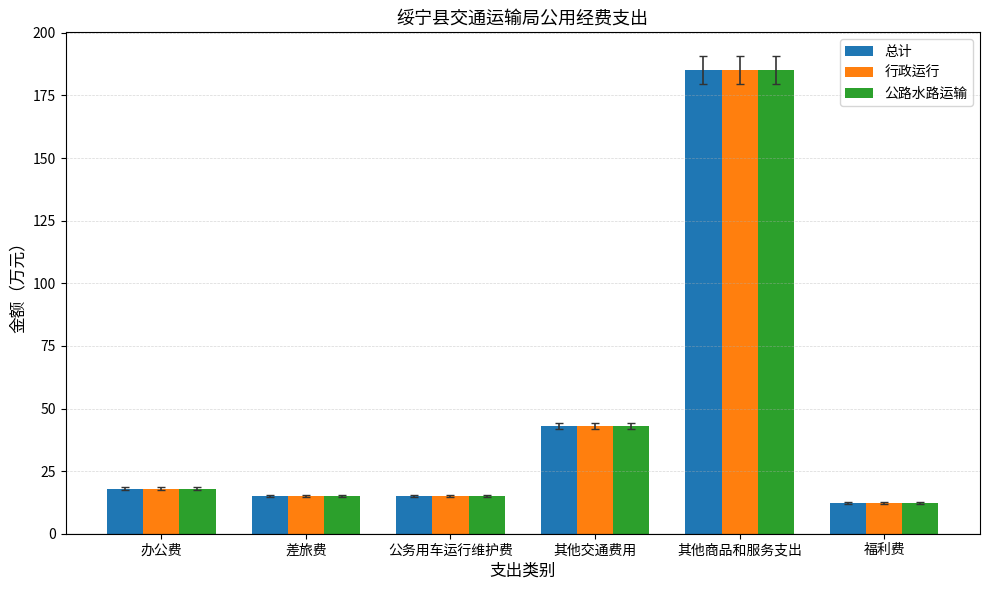

Which label corresponds to the smallest value in the chart?

福利费